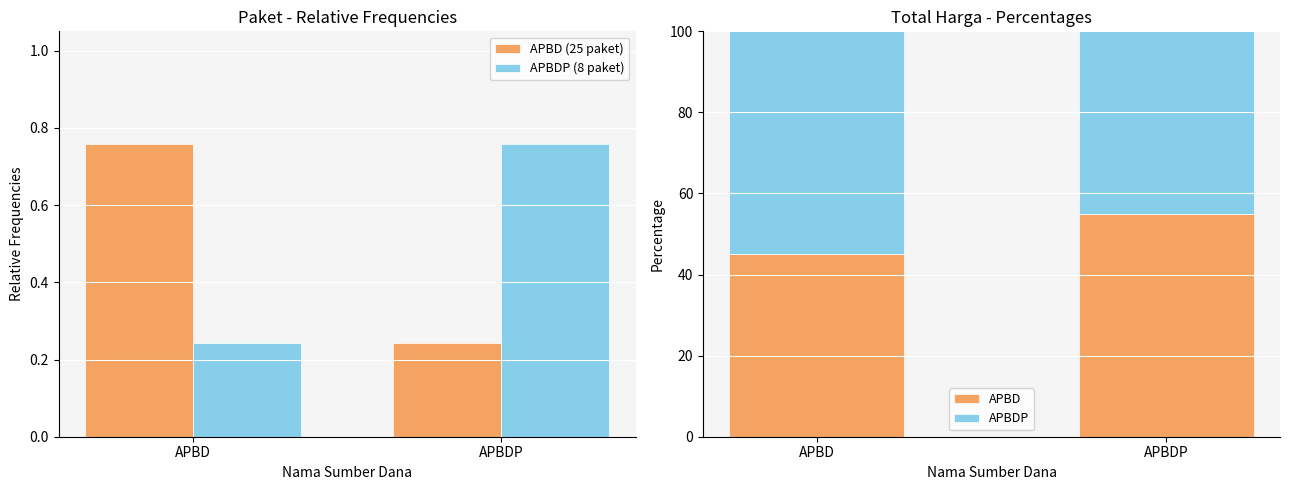

What is the label of the 1st bar from the right?

APBDP